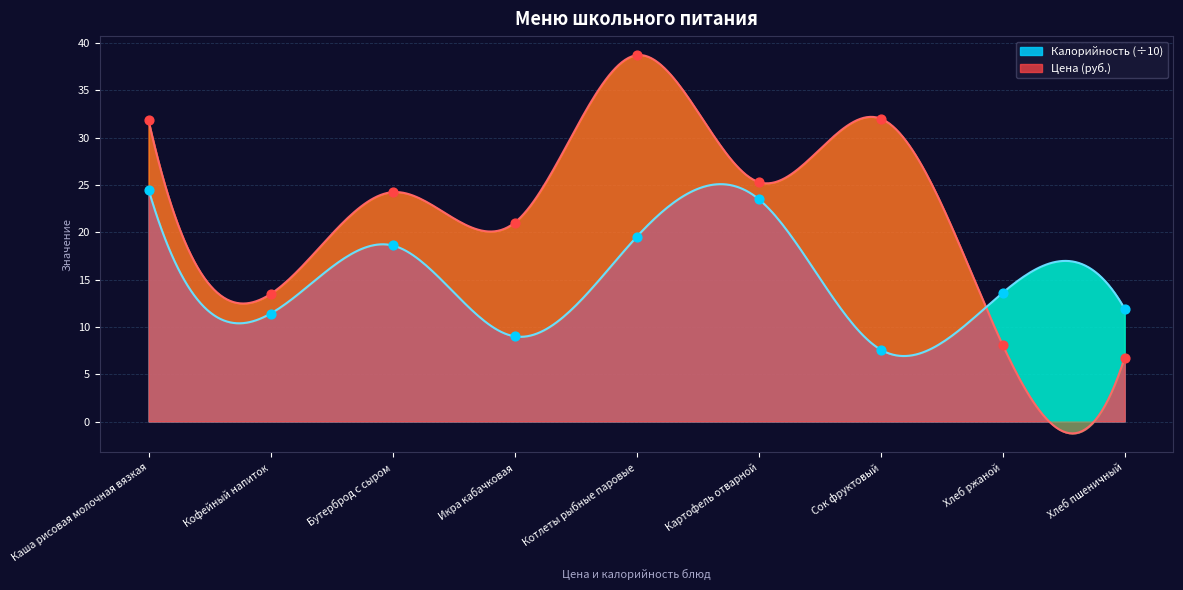

Is the value of Цена at Котлеты рыбные паровые greater than the value of Калорийность at Икра кабачковая?

Yes